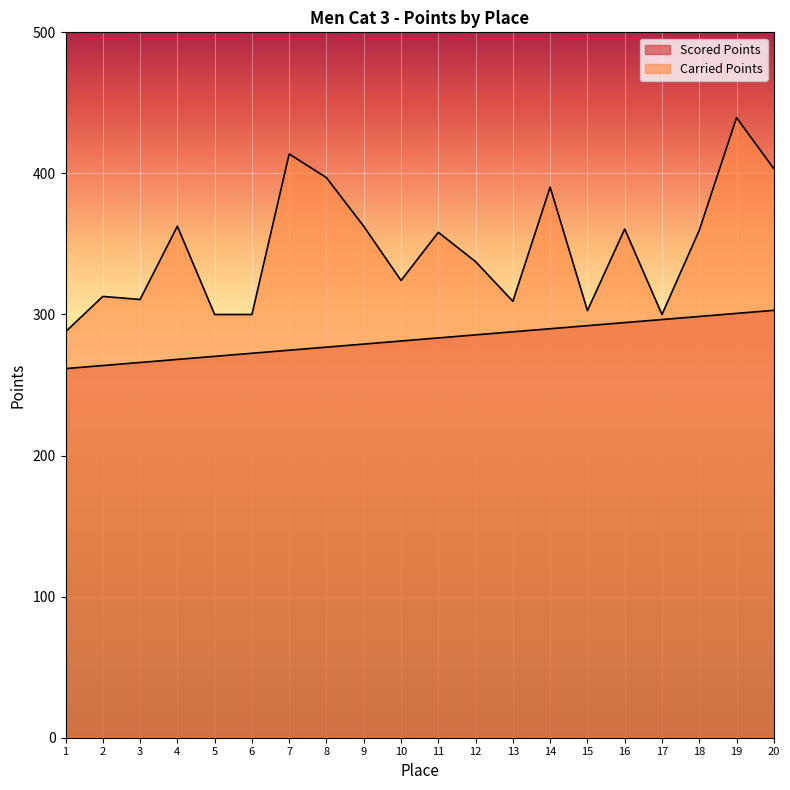

The value of Carried Points at 10 is 324.1. True or false?

True